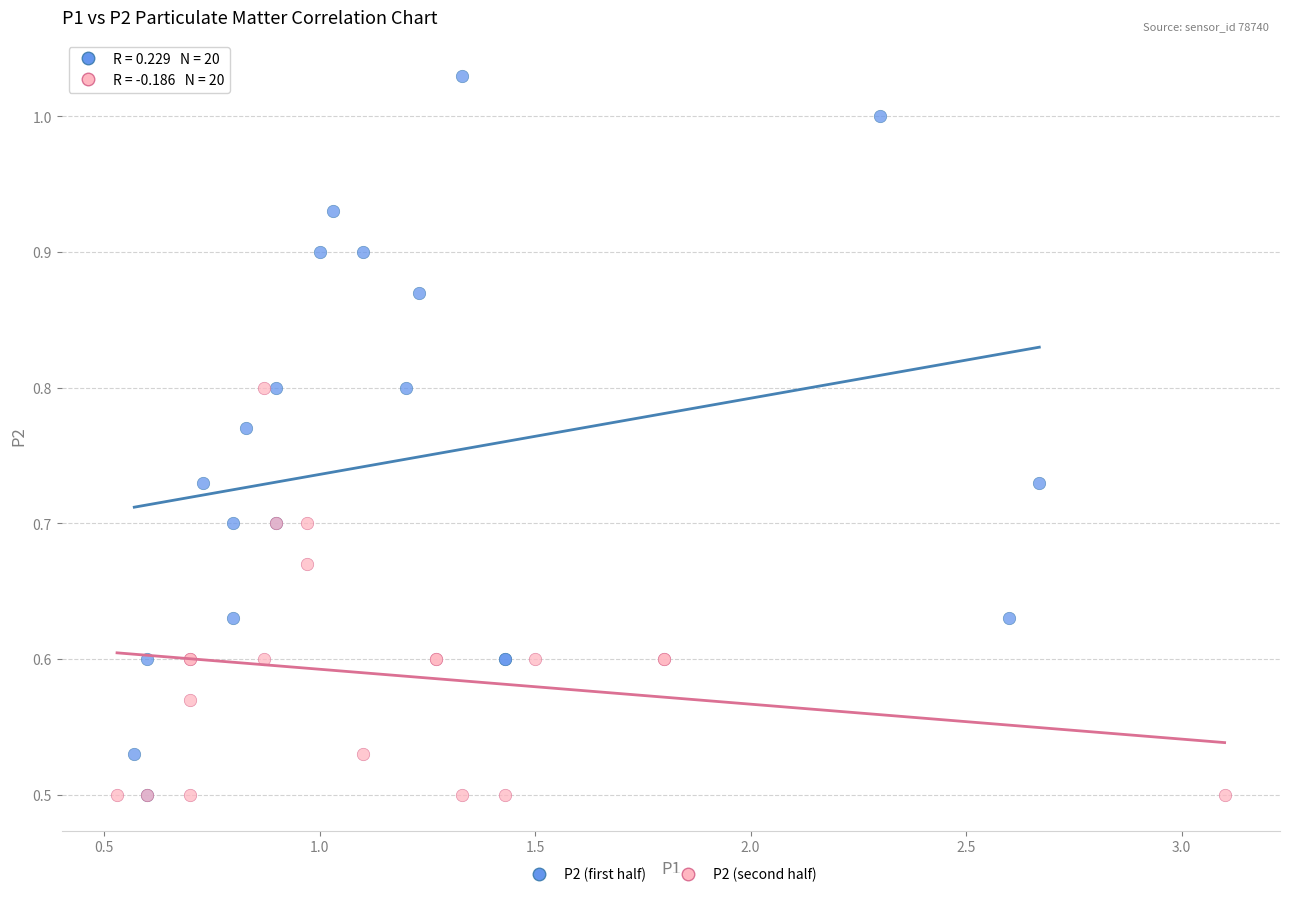

Which series has the widest spread of Y values?

P2 (first half)